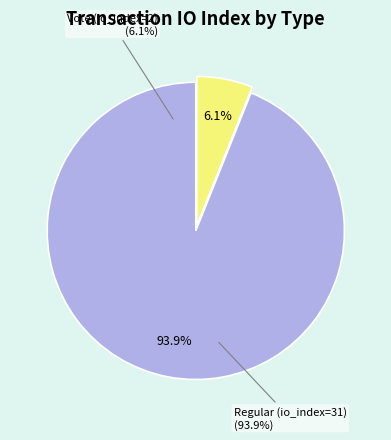

Which category has the smallest portion of the pie?

Vote (io_index=2)